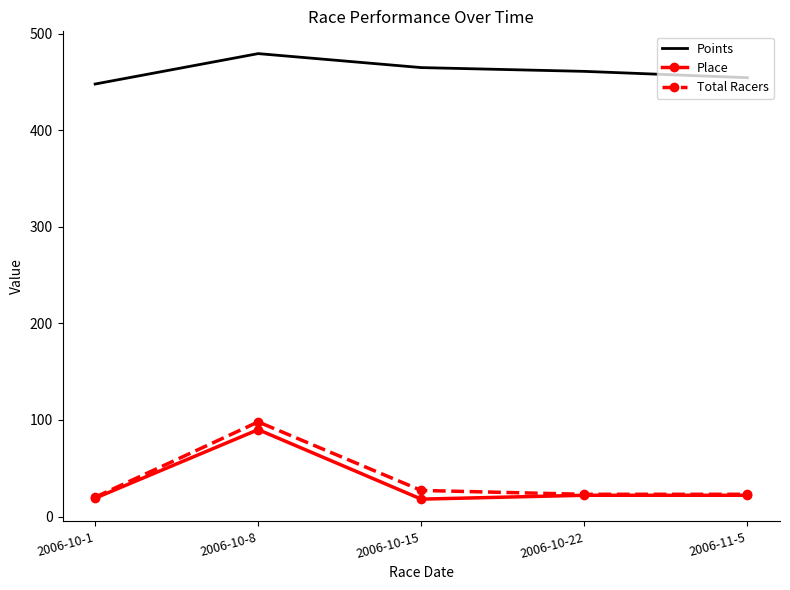

What is the spread (max minus min) of values at 2006-11-5?

432.5